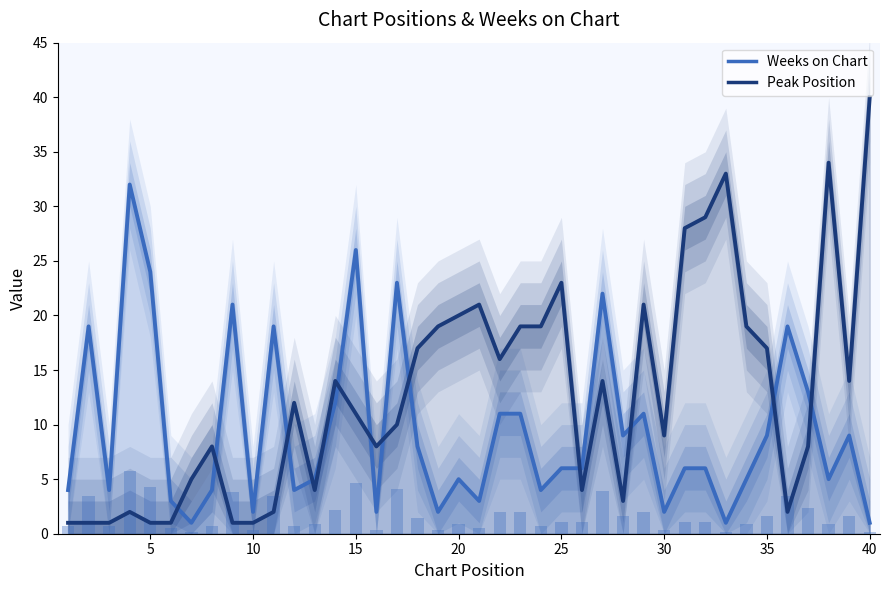

What is the difference between the Peak Position values at 22 and 20?

4